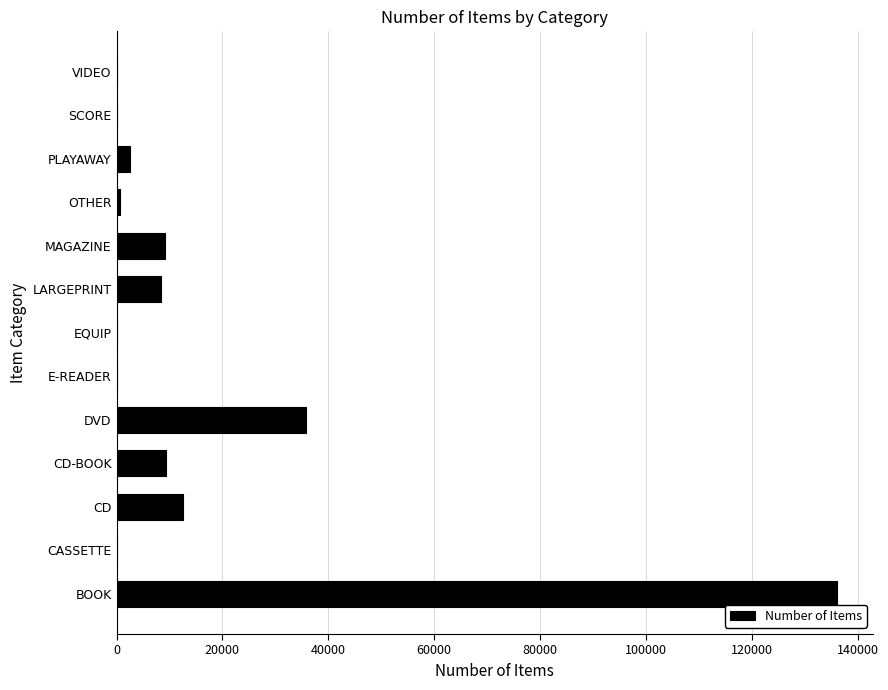

True or false: the data shows 9303 at CD-BOOK.

True